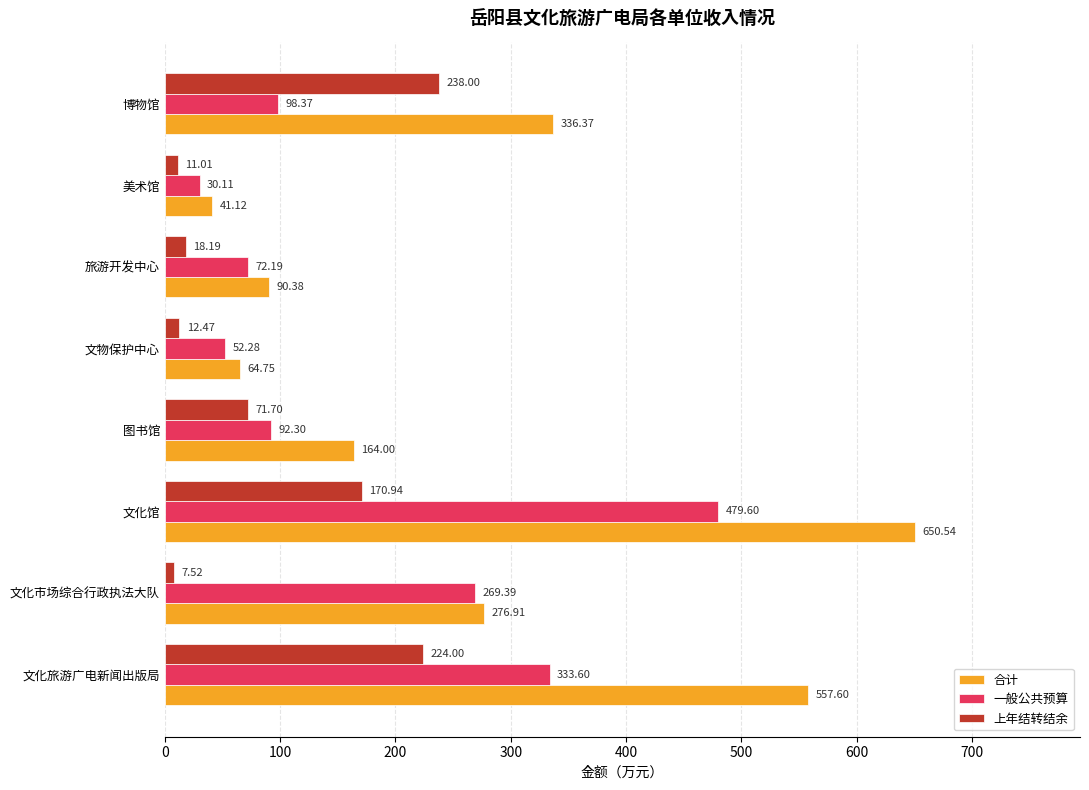

List the series in order of their overall mean, lowest first.

上年结转结余, 一般公共预算, 合计